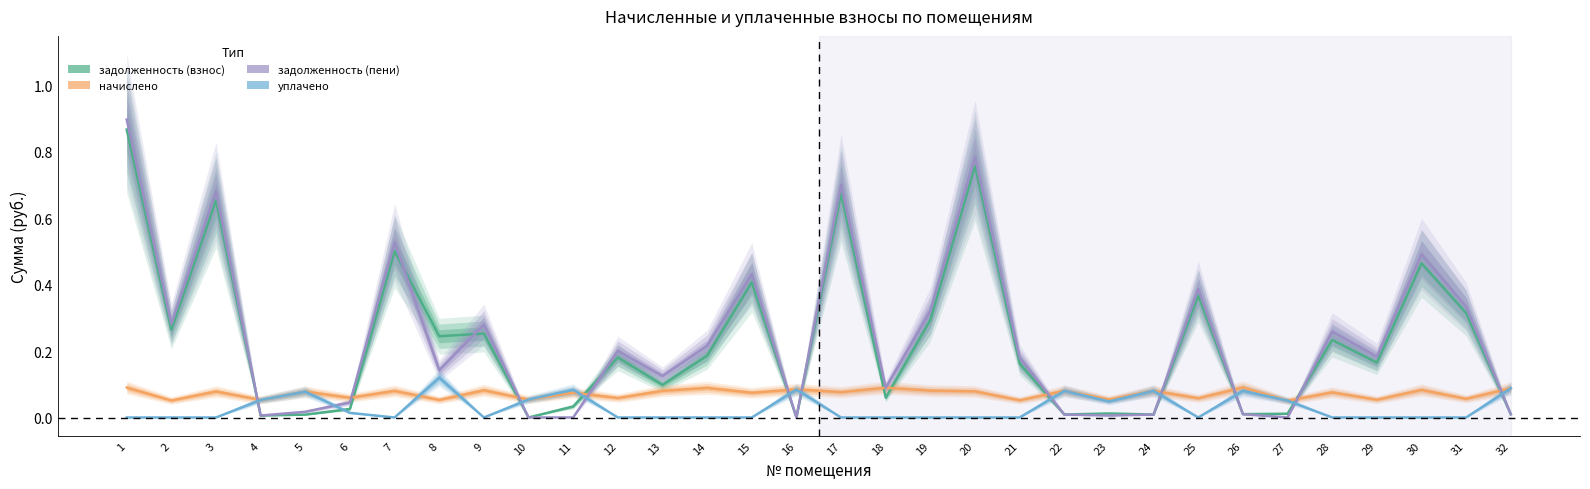

How many intersections are there between уплачено and начислено?

6